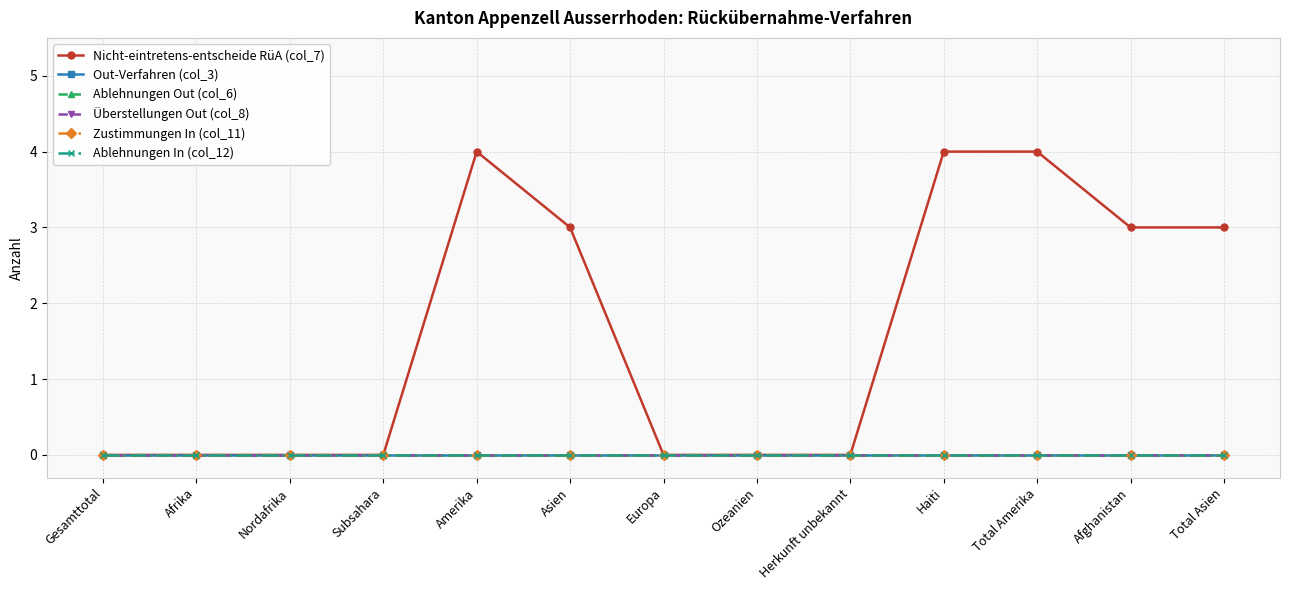

True or false: Out-Verfahren (col_3) and Nicht-eintretens-entscheide RüA (col_7) cross at least once.

False